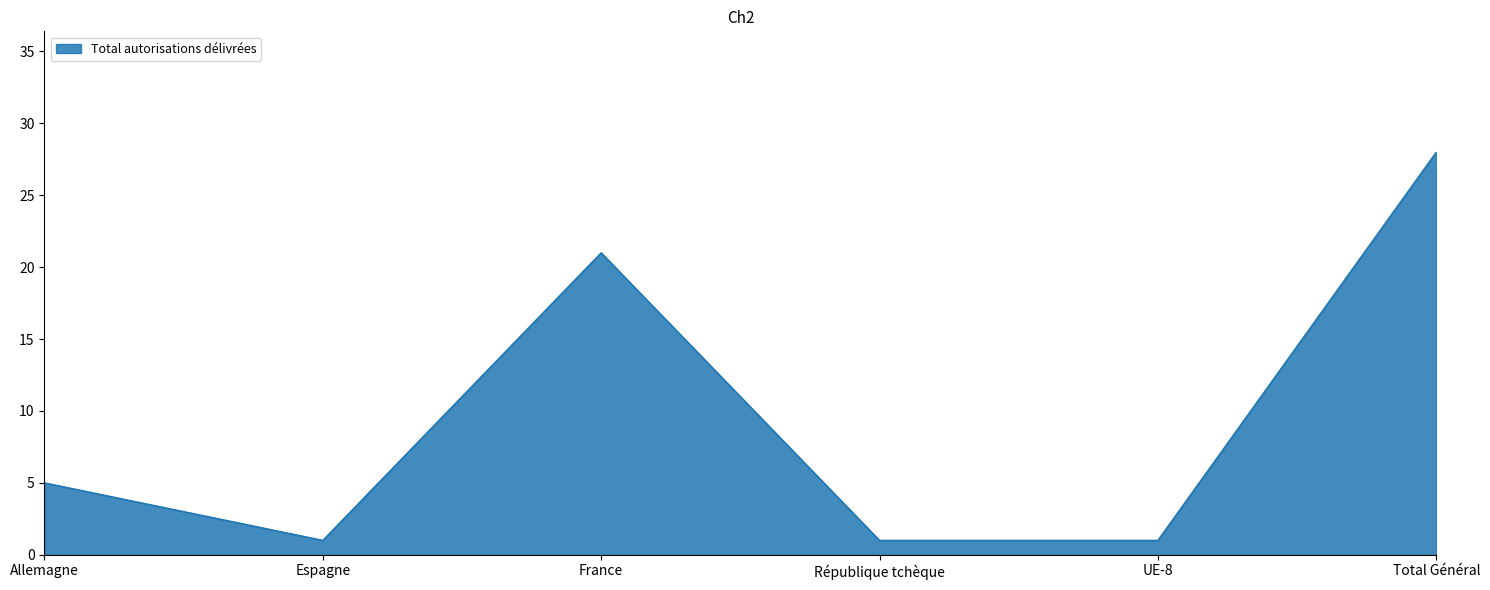

What position from the right is France?

4